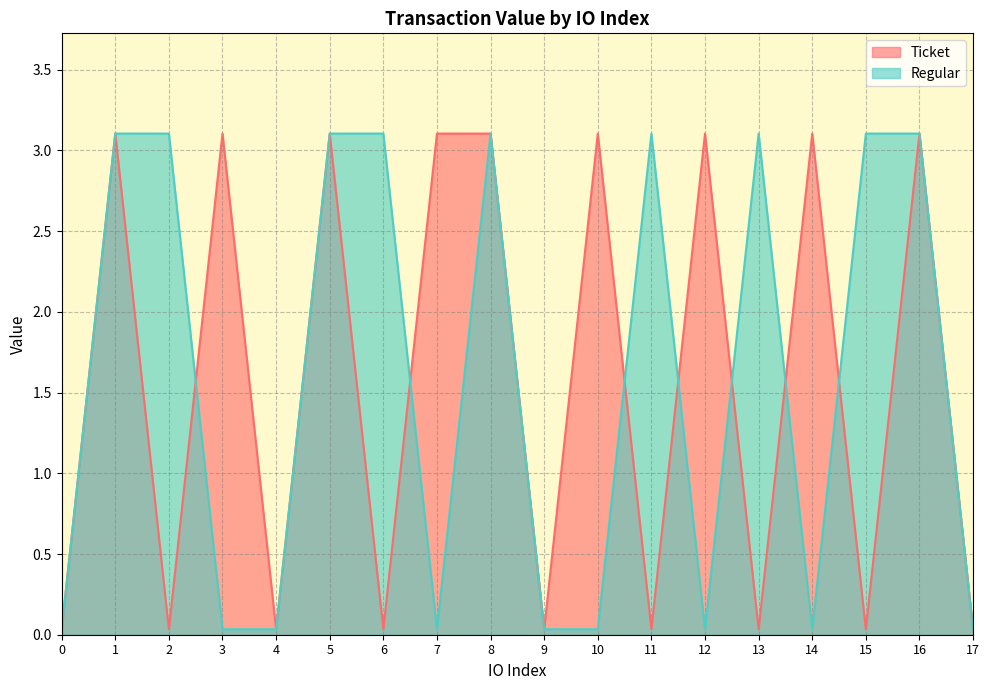

True or false: Ticket and Regular cross at least once.

True